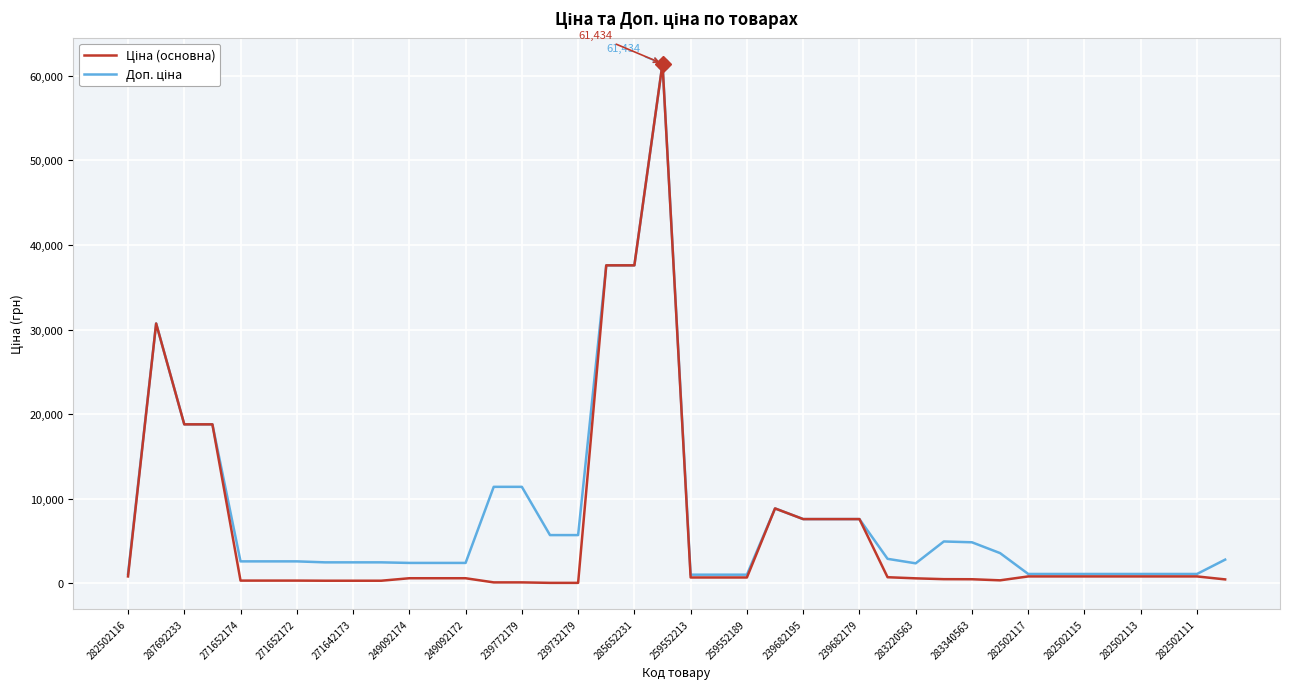

What is the greatest value displayed?

61434.3